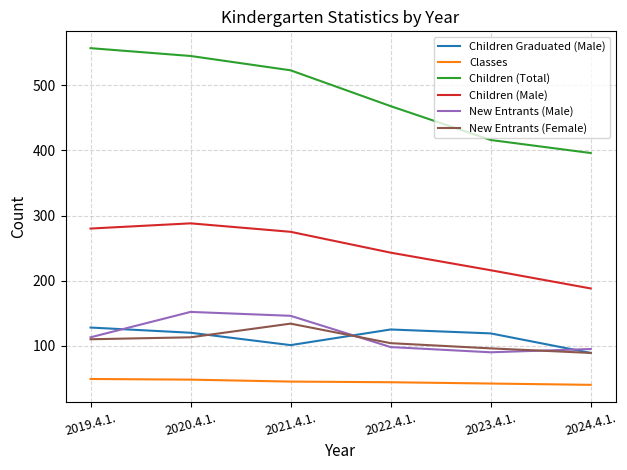

Which series changed the most between 2019.4.1. and 2022.4.1.?

Children (Total)